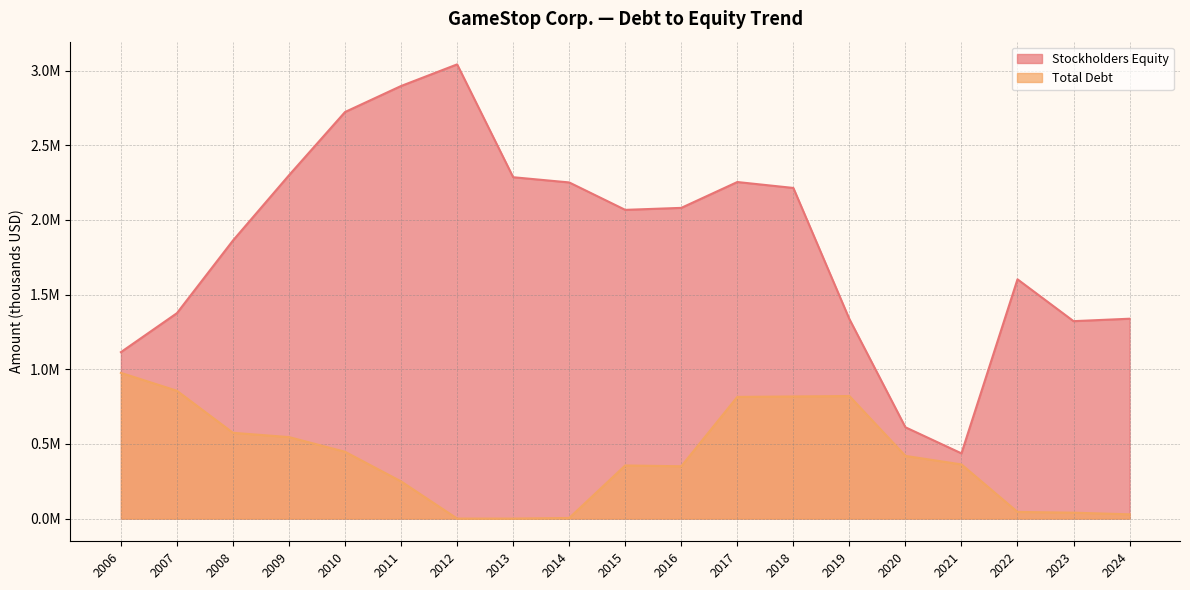

At how many categories does at least one series exceed 1652914?

11